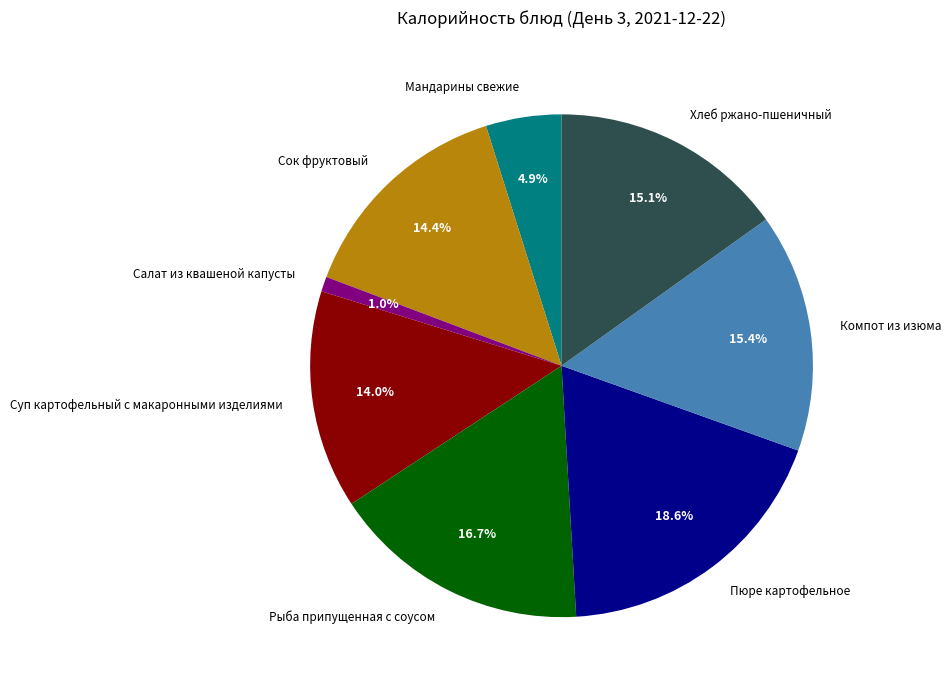

How many segments does this pie chart have?

8